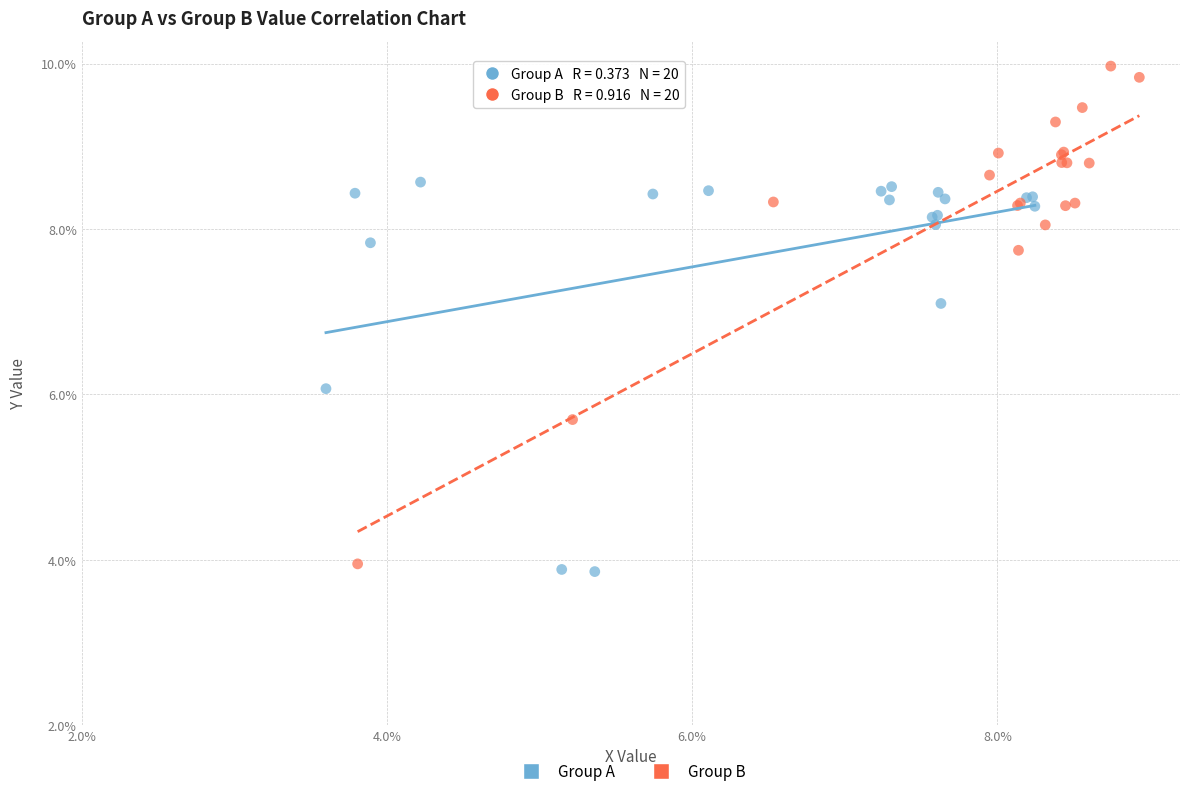

Which series contains the highest Y value?

Group B